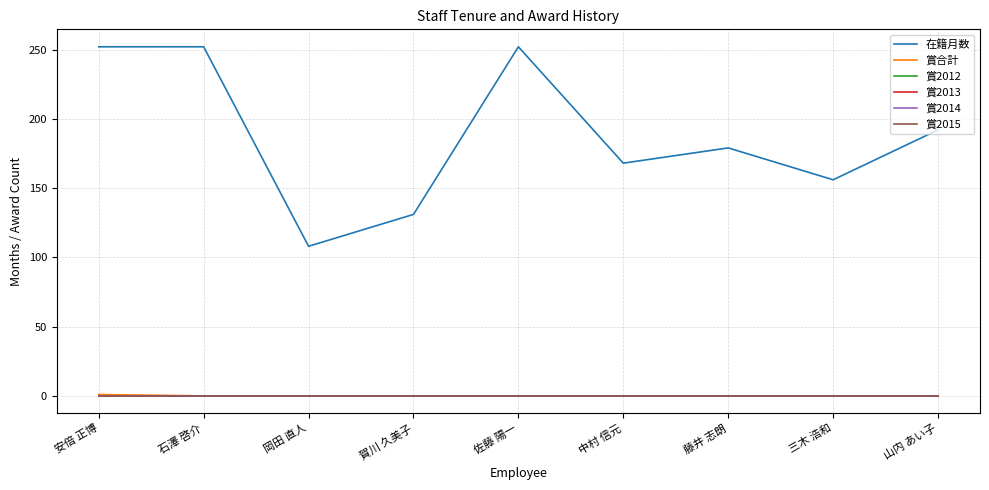

What is the label of the 4th point from the right?

中村 信元